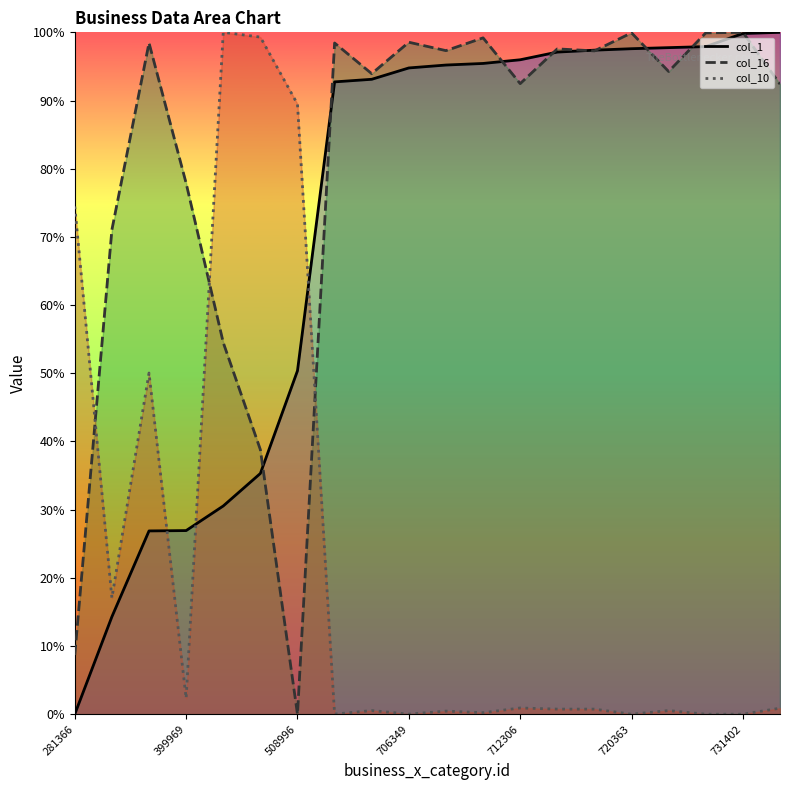

What is the sum of the col_16 (line) values at 731402 and 16?

94.3